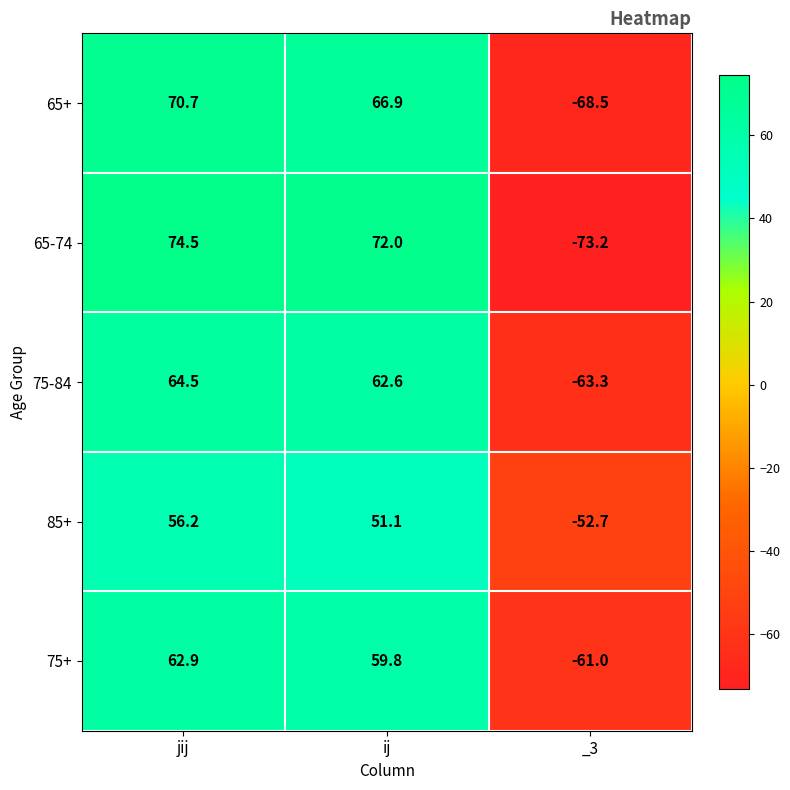

How many series are shown in this chart?

5